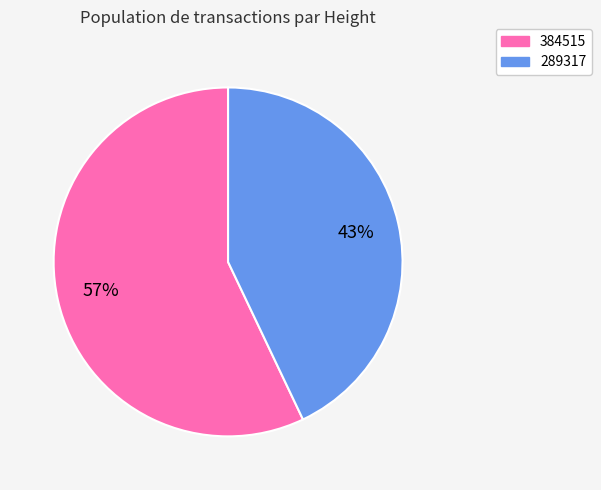

Is it true that 384515 is 71% of the pie?

False